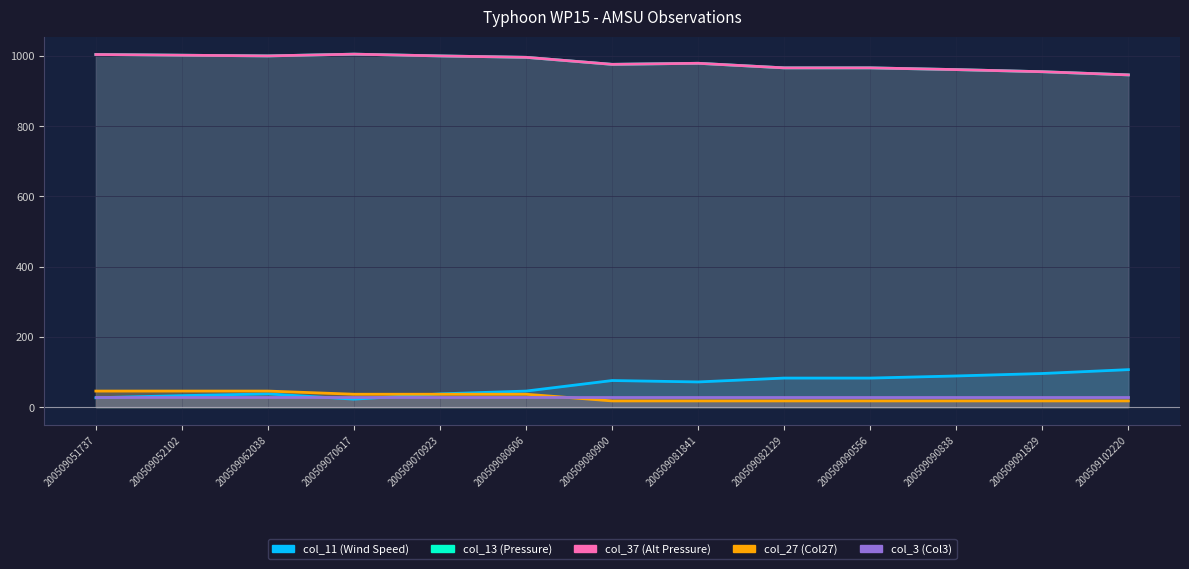

At which category does the chart reach its peak across all series?

200509070617